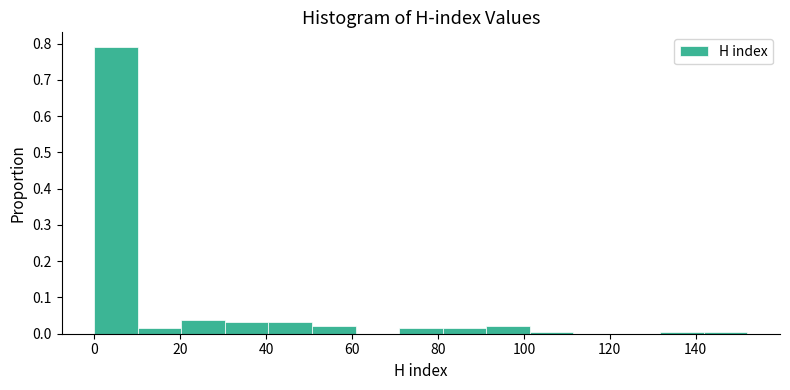

Reading left to right, list every bar in this chart as the range it spans on the x-axis followed by its height. Neither the bar edges nor the heights are printed on the chart, so give them approximately, as read against the axes.

0 to 10: 0.79
10 to 20: 0.02
20 to 30: 0.04
30 to 40: 0.03
40 to 50: 0.03
50 to 60: 0.02
60 to 70: 0
70 to 82: 0.02
82 to 92: 0.02
92 to 102: 0.02
102 to 112: under 0.01
112 to 122: 0
122 to 132: 0
132 to 142: under 0.01
142 to 152: under 0.01